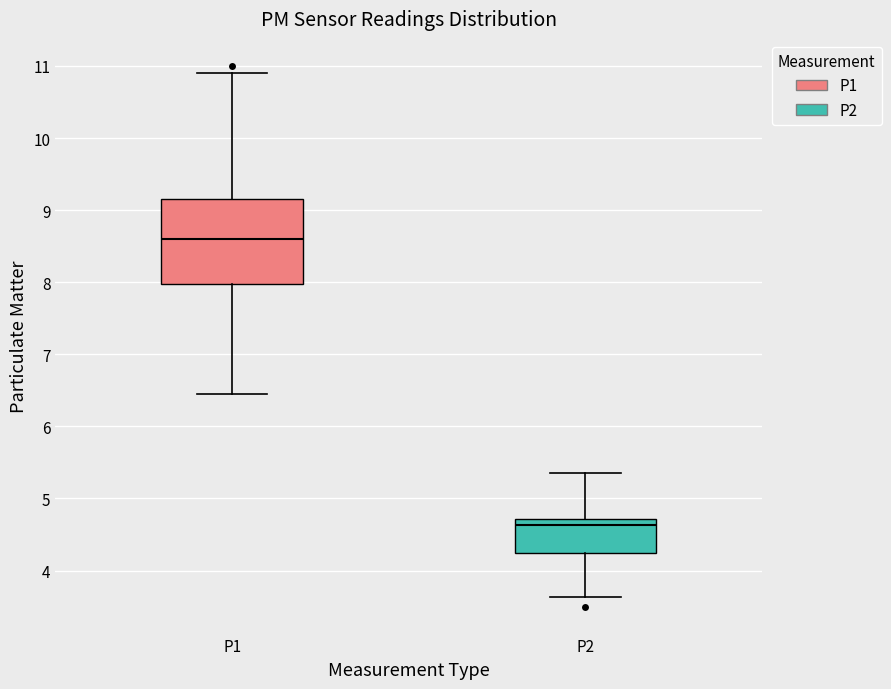

Where does the lower whisker of the box for P1 end on the y-axis? The values are not printed on the chart, so give them approximately, as read against the axis.

6.5